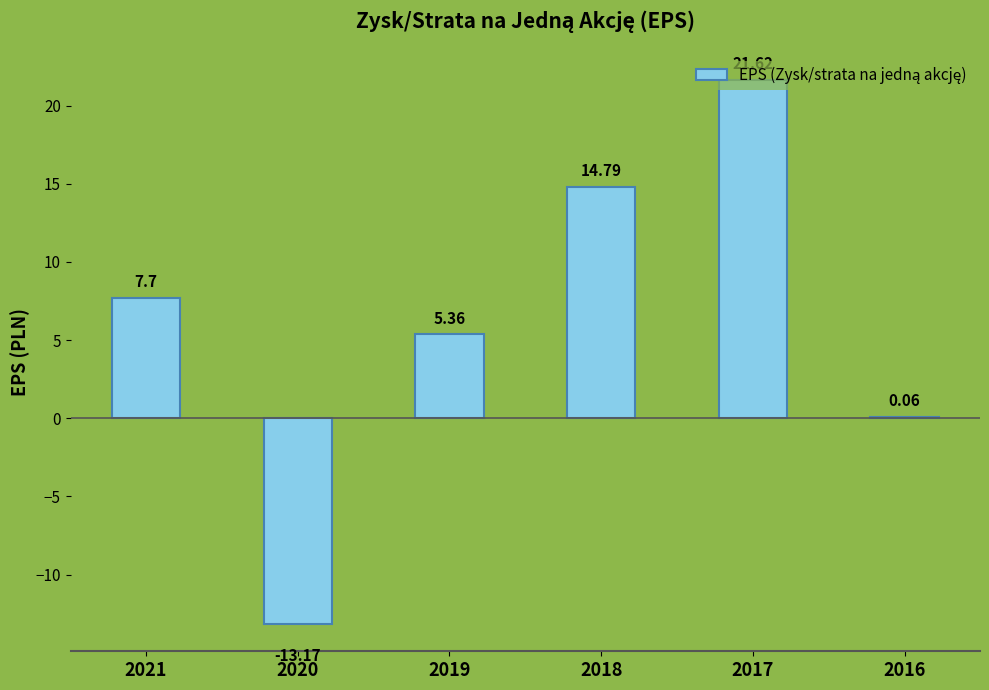

What is the difference between the values at 2016 and 2019?

5.3